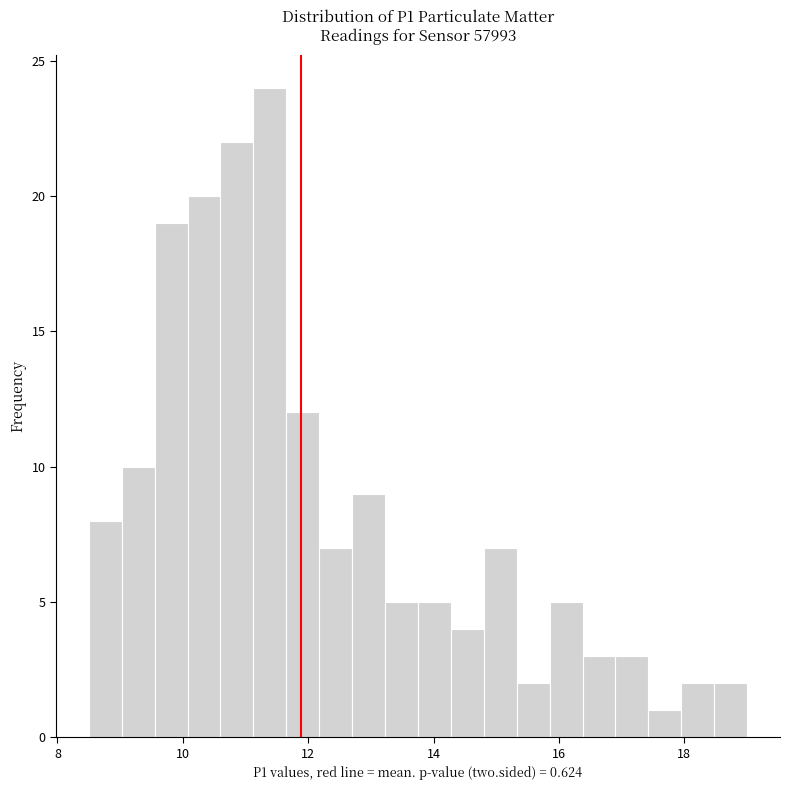

Read against the x-axis, roughly where is the centre of the tallest bar?

11.4